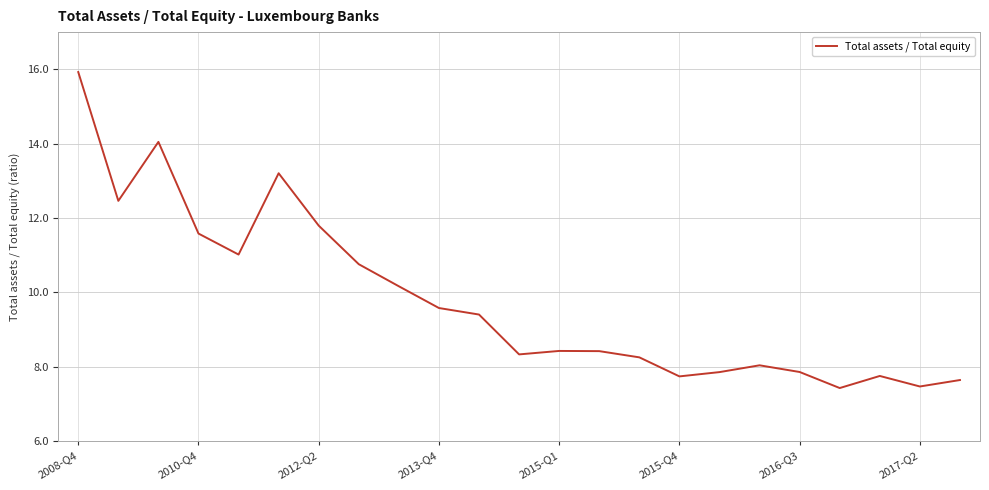

What is the maximum value shown in the chart?

15.9